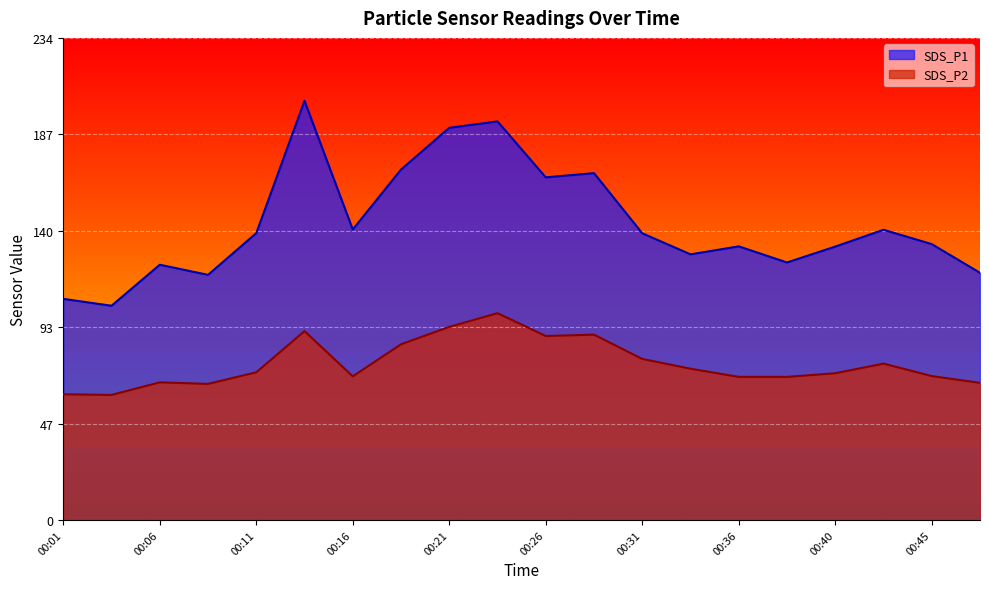

List the series in order of their peak value, highest first.

SDS_P1, SDS_P2